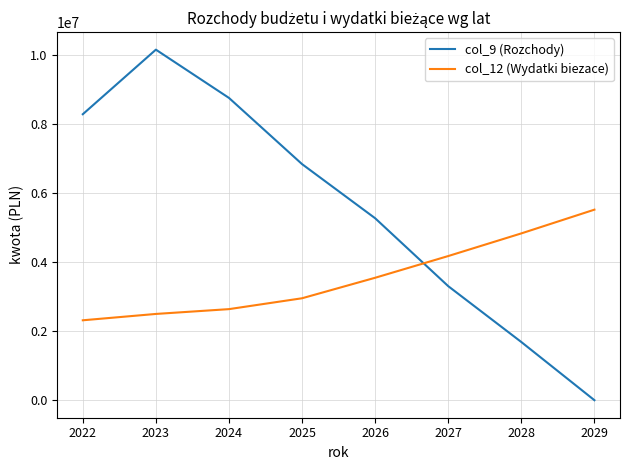

What is the approximate value of col_12 (Wydatki biezace) at 2026?

3551766.0